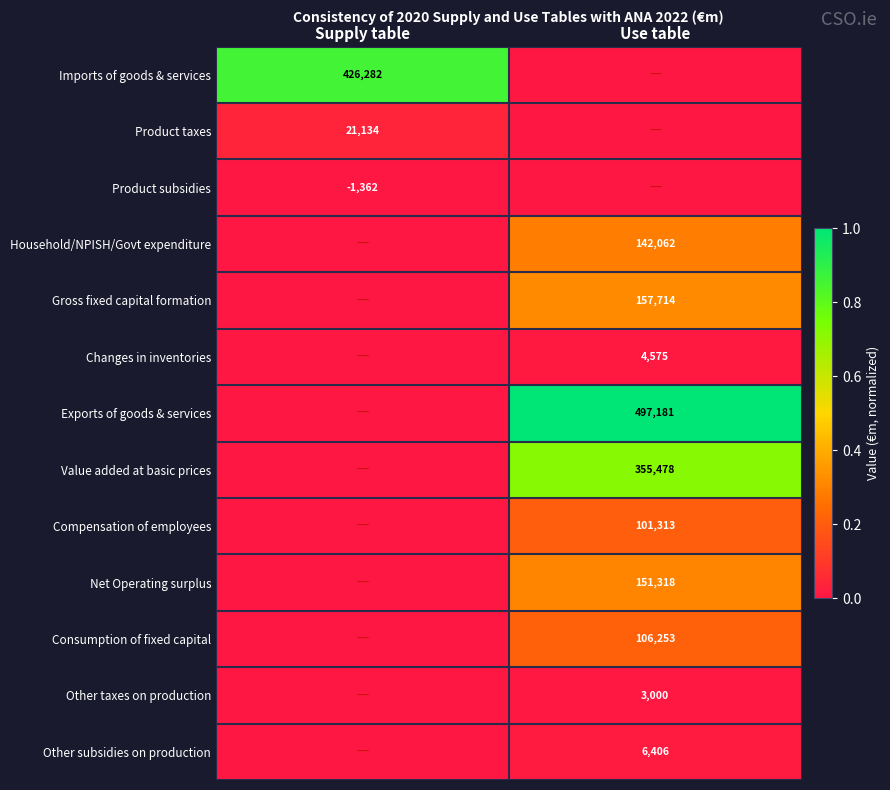

At how many categories does at least one series exceed 0?

2